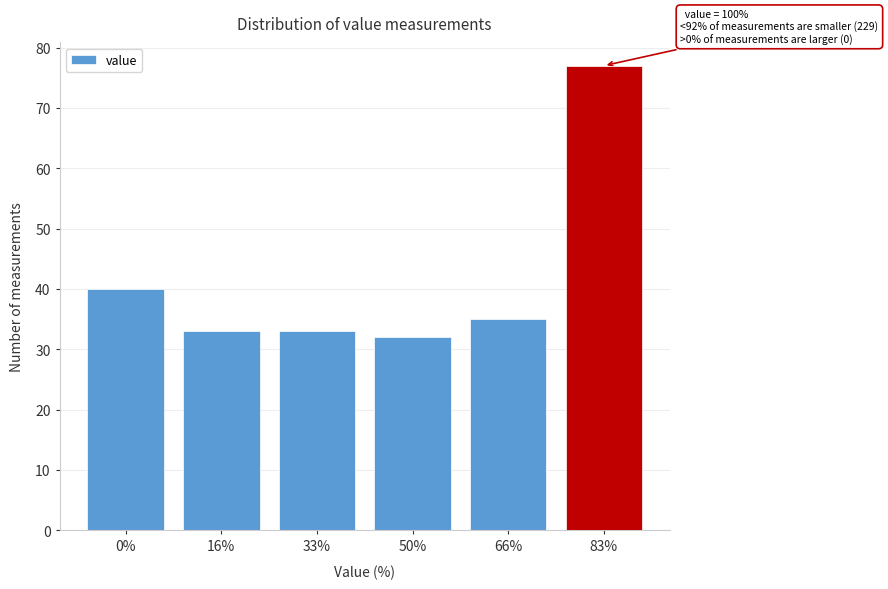

Reading left to right, extract all data points from this chart.

0%=40	16%=33	33%=33	50%=32	66%=35	83%=77